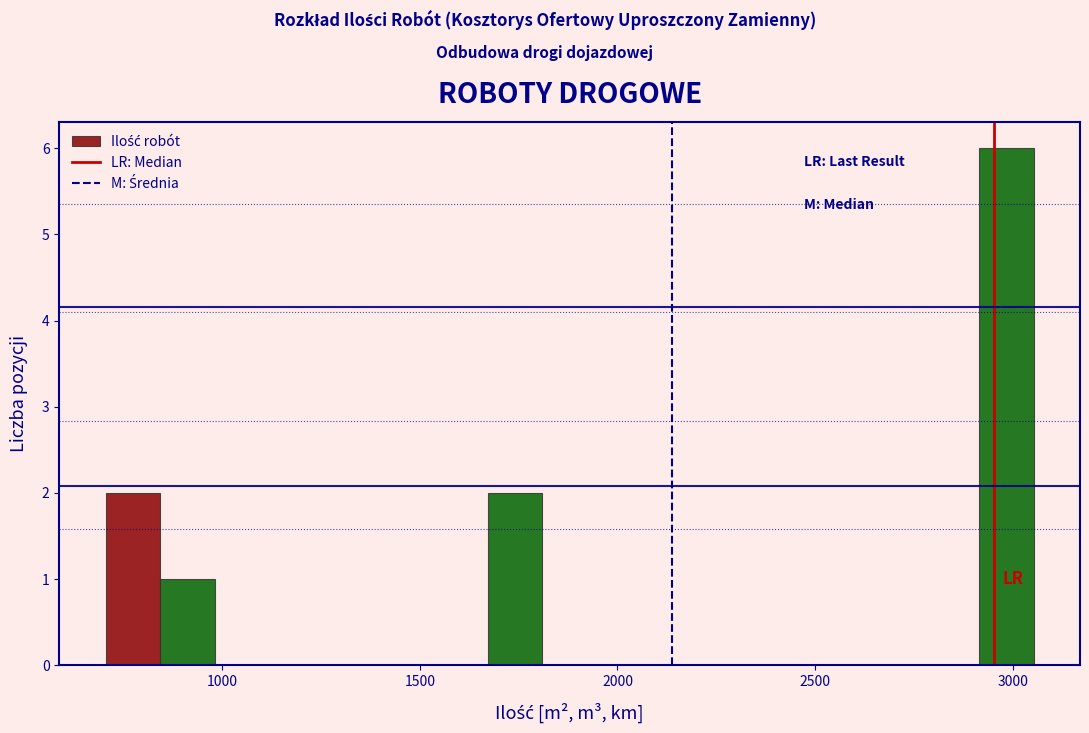

Read against the x-axis, roughly where is the centre of the tallest bar?

3000